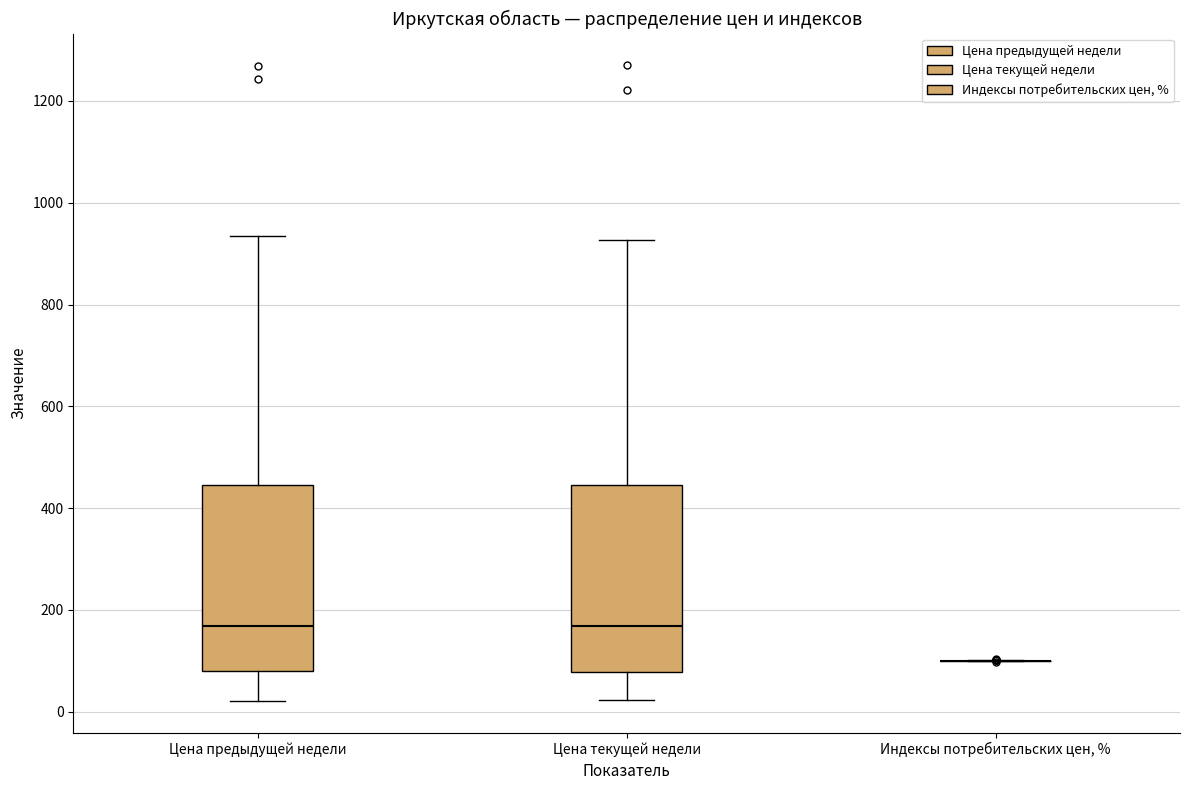

Reading left to right, read every box against the y-axis: the position of its median line, the range the box covers, and the ends of its whiskers. The values are not printed on the chart, so give them approximately, as read against the axis.

Цена предыдущей недели: median 160, box 80 to 440, whiskers 20 to 940
Цена текущей недели: median 160, box 80 to 440, whiskers 20 to 920
Индексы потребительских цен, %: box collapsed to a line at 100, whiskers 100 to 100